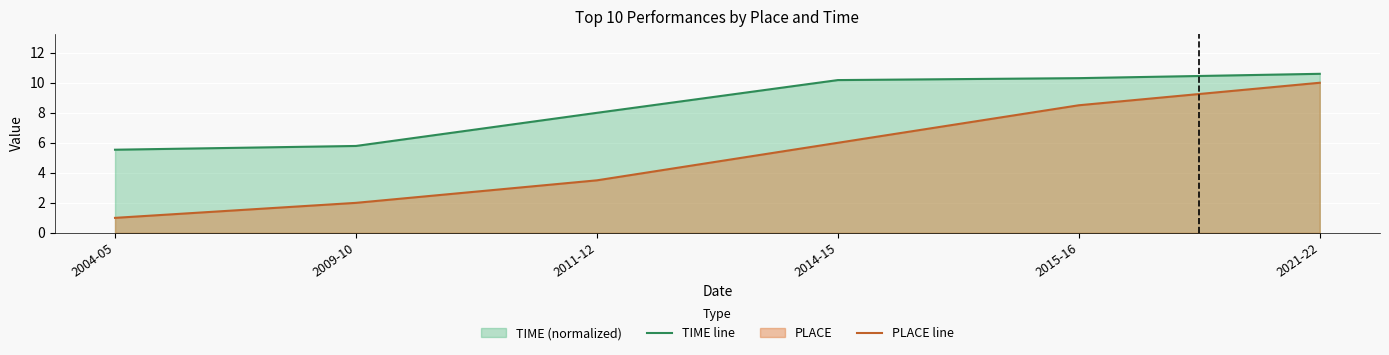

Reading left to right, what are all the values shown in this chart?

TIME line: 5.5	5.8	8.0	10.2	10.3	10.6
PLACE line: 1.0	2.0	3.5	6.0	8.5	10.0